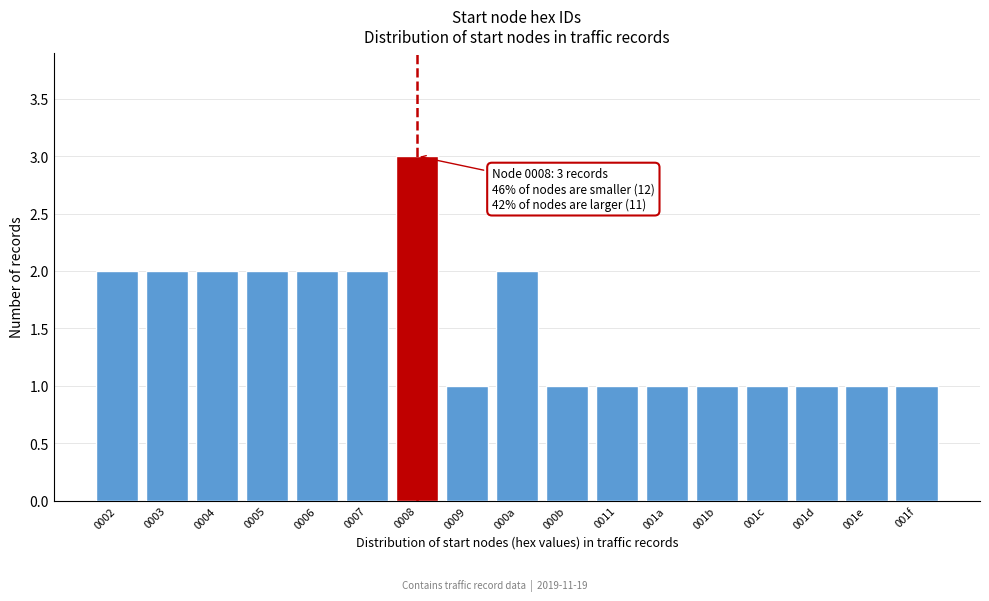

Reading left to right, transcribe all the data shown in this chart.

0002=2	0003=2	0004=2	0005=2	0006=2	0007=2	0008=3	0009=1	000a=2	000b=1	0011=1	001a=1	001b=1	001c=1	001d=1	001e=1	001f=1